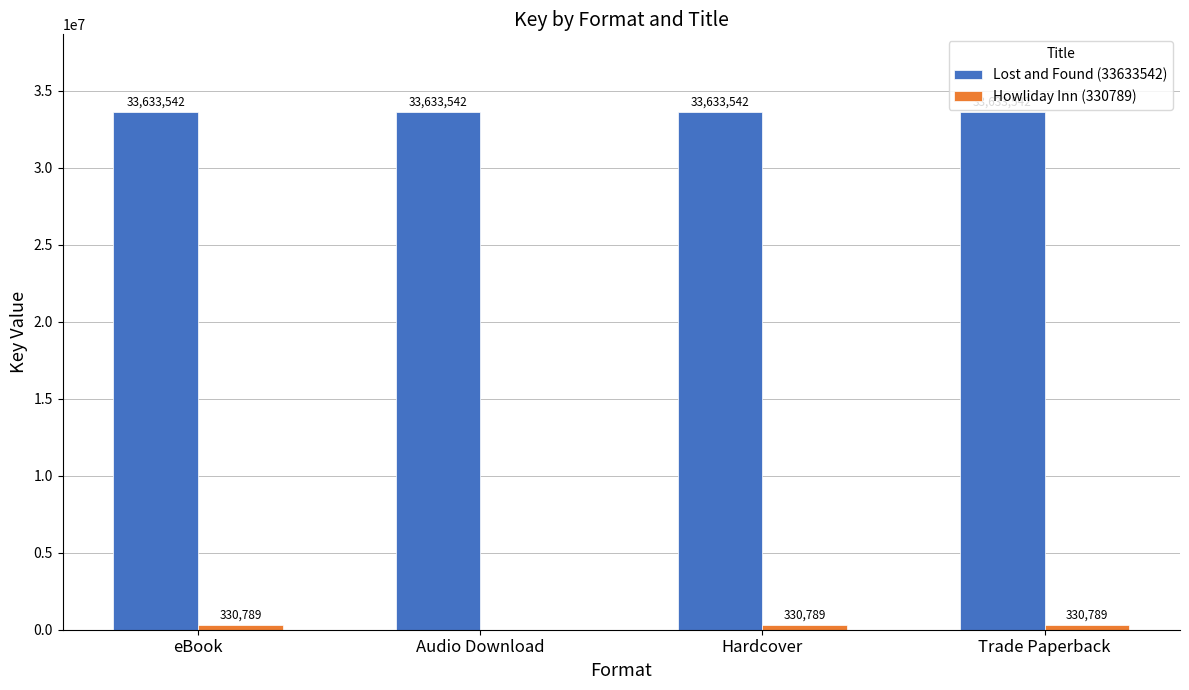

What value does the Lost and Found (33633542) series have at Hardcover?

33633542